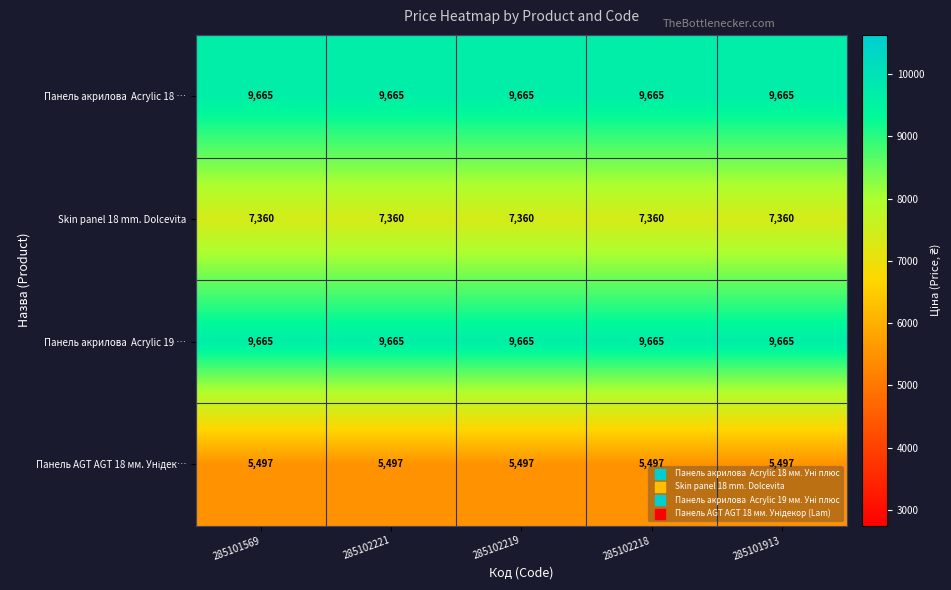

What is the highest value of the Skin panel 18 mm. Dolcevita series?

7360